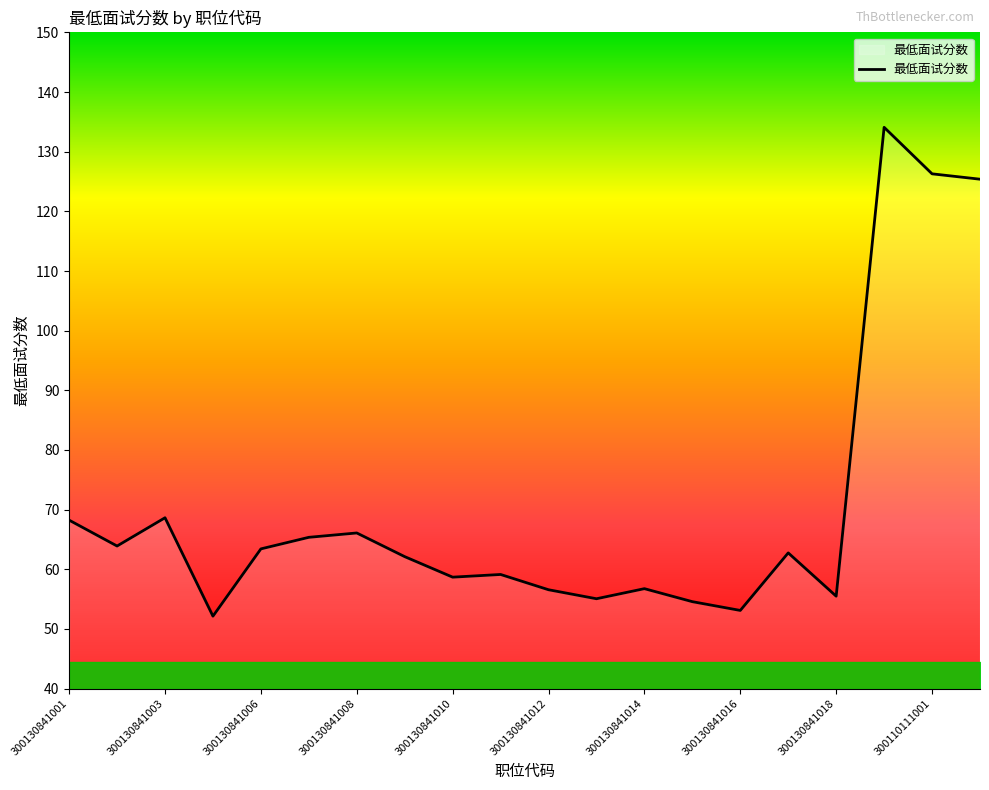

What is the difference between the maximum and minimum values?

82.0